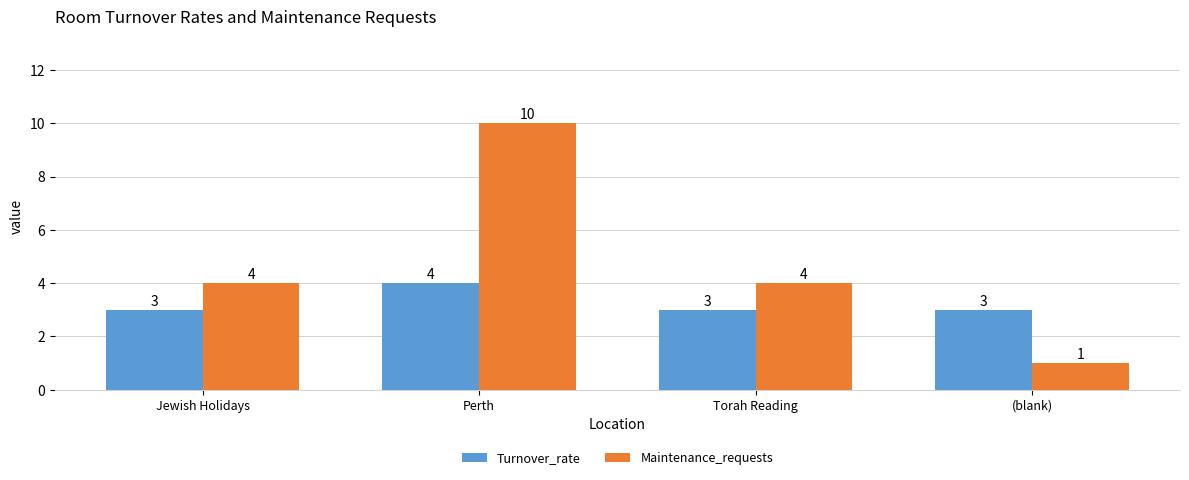

What is the label of the 3rd bar from the right?

Perth